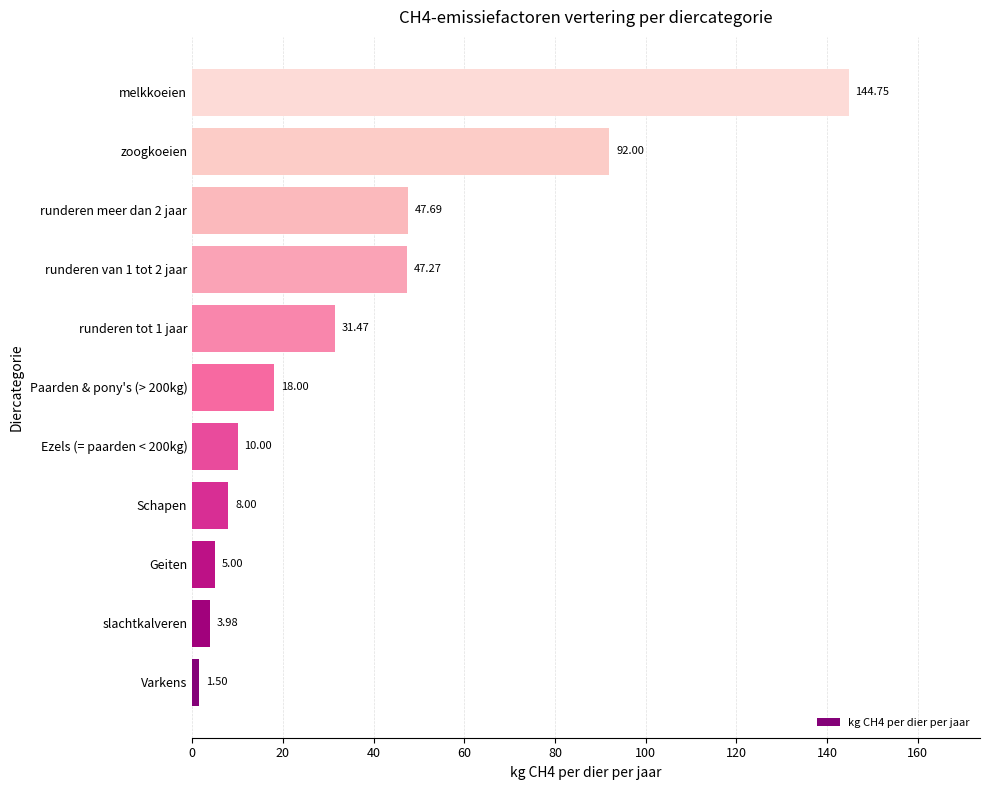

How many values are below 18?

5